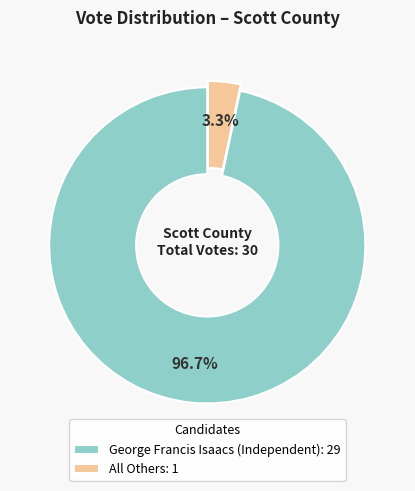

Does George Francis Isaacs (Independent) represent more than half of the total?

Yes